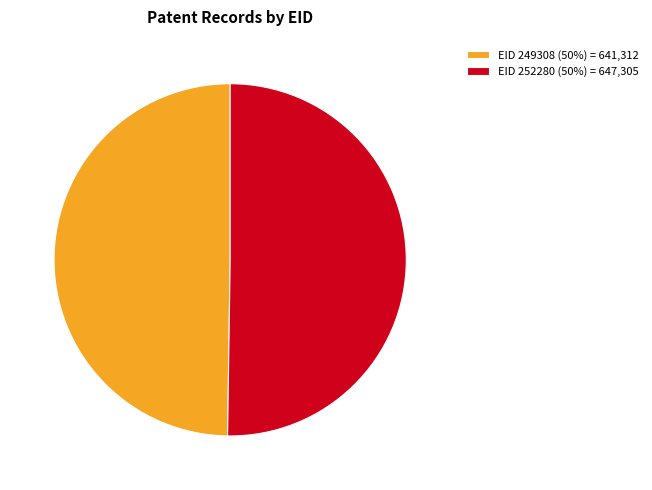

Approximately how many times larger is the value at EID 249308 (50%) = 641,312 compared to EID 252280 (50%) = 647,305?

1.0